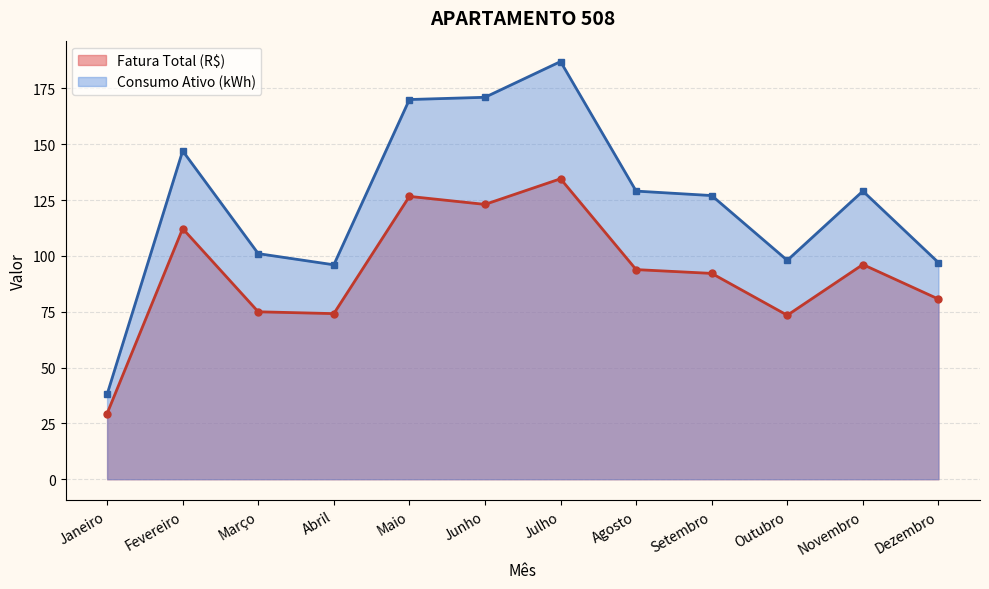

Reading left to right, extract all data points from this chart.

Fatura Total (R$): 29.4	112.2	75.0	74.1	126.6	123.0	134.5	93.8	92.2	73.4	96.1	80.7
Consumo Ativo (kWh): 38.0	147.0	101.0	96.0	170.0	171.0	187.0	129.0	127.0	98.0	129.0	97.0